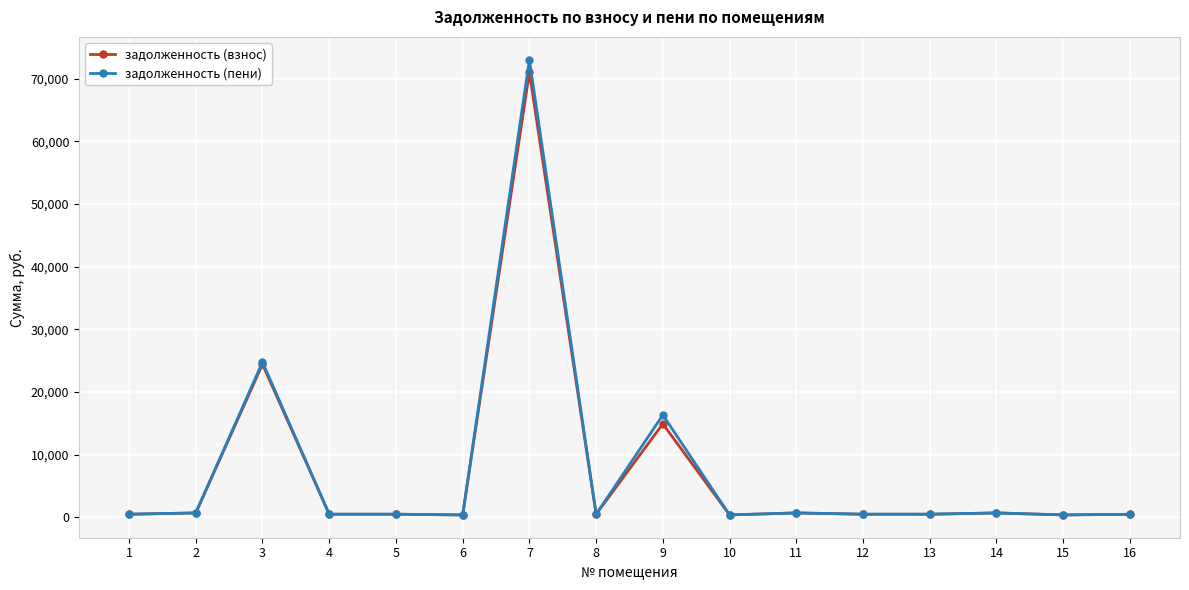

What is the value of the задолженность (пени) point at the 7th from the left?

73048.4